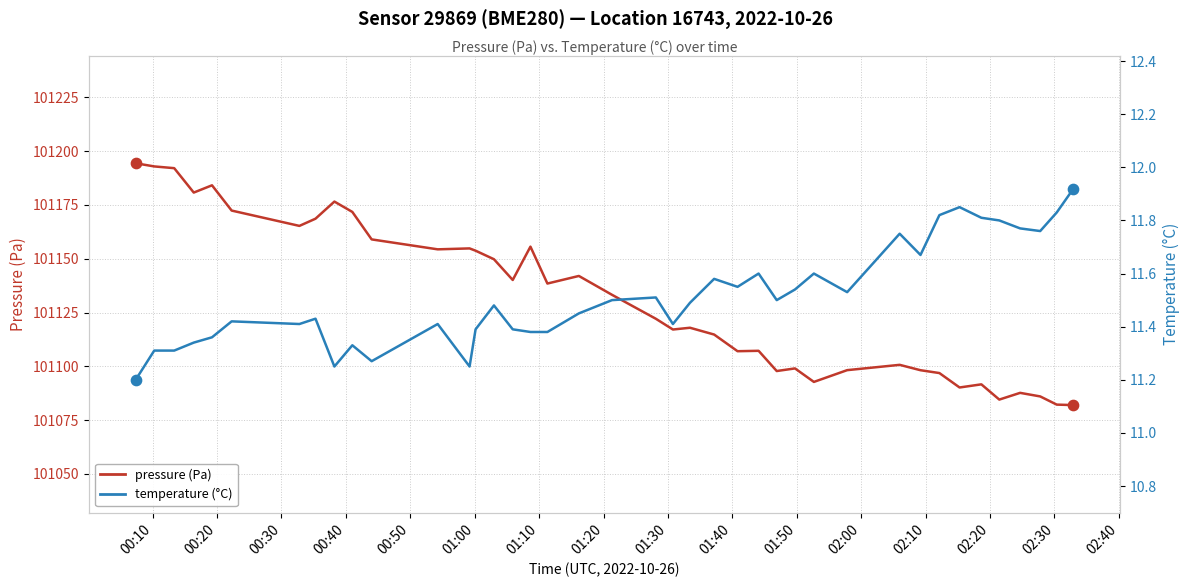

Is the value of temperature at 32 greater than the value of pressure at 19?

No